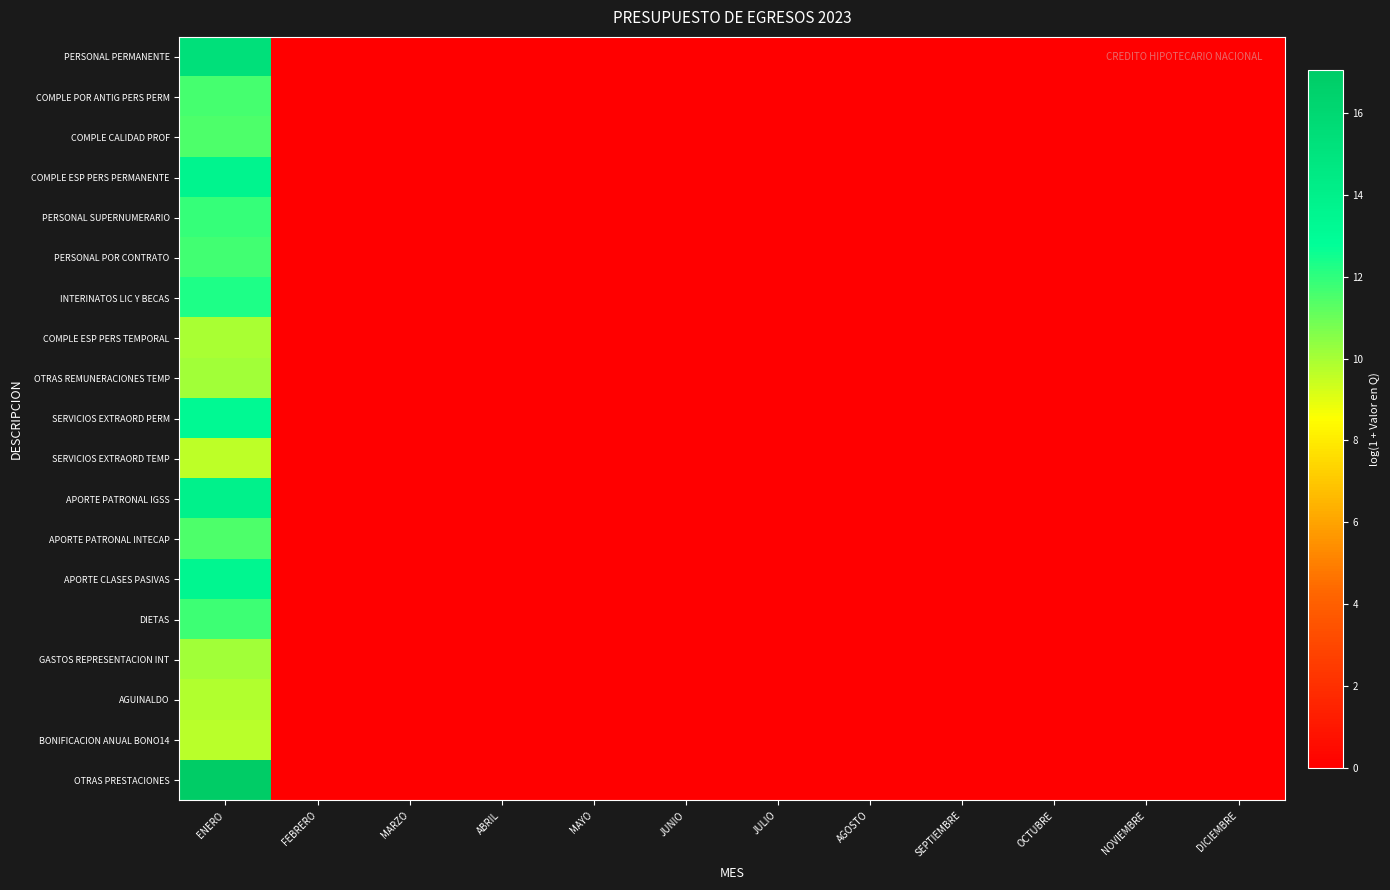

Which category has the highest value in the COMPLE ESP PERS PERMANENTE series?

ENERO